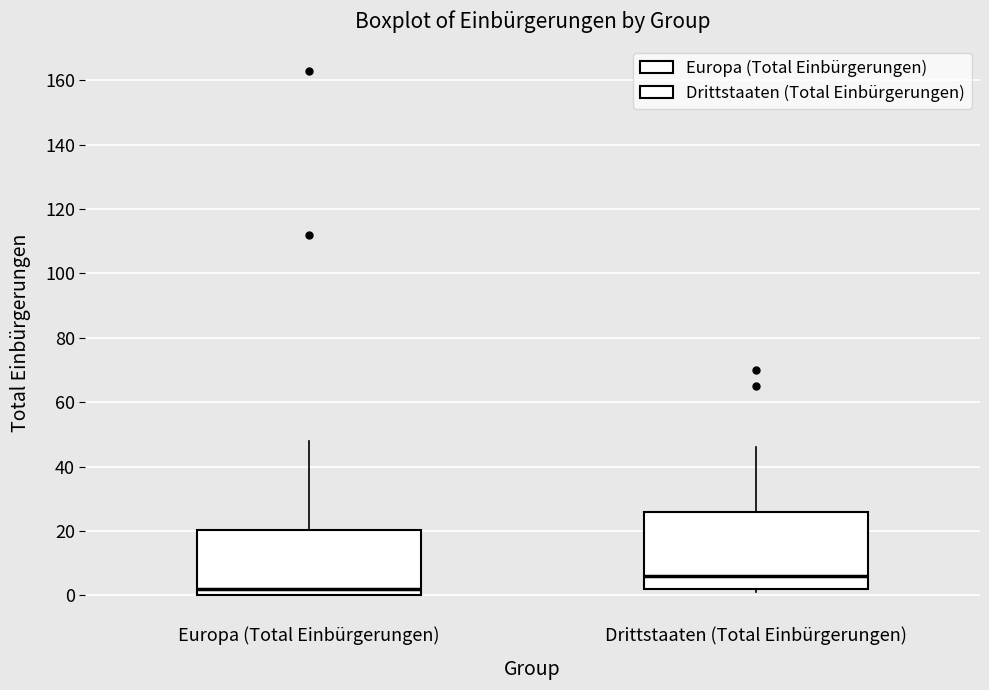

Reading left to right, transcribe this box plot: for each box, give where its median line is, the range the box spans, and where its two whiskers end, as read against the y-axis. The values are not printed on the chart, so give them approximately, as read against the axis.

Europa (Total Einbürgerungen): median 2, box 0 to 20, whiskers 0 to 48
Drittstaaten (Total Einbürgerungen): median 6, box 2 to 26, whiskers 2 (just below the box's lower edge) to 46